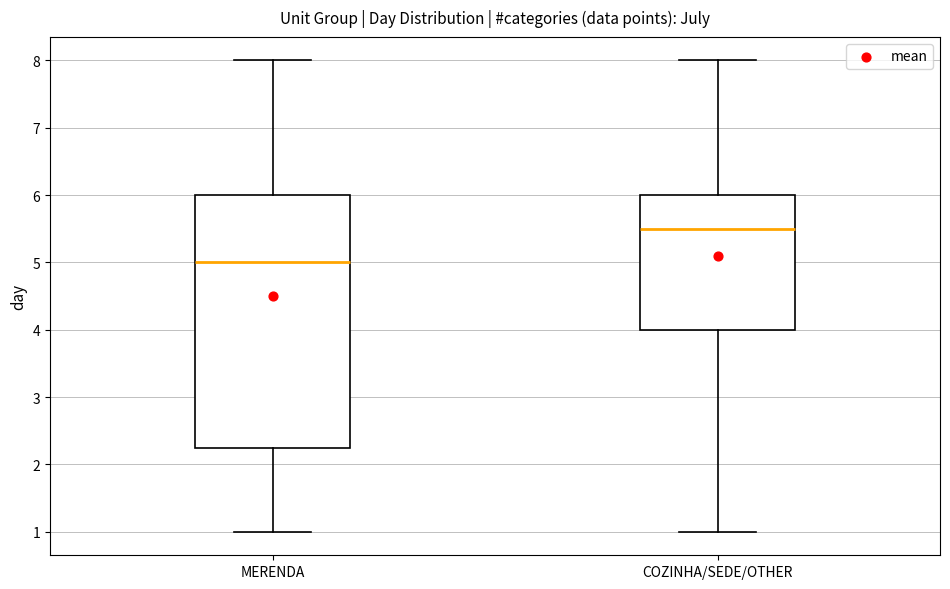

Reading left to right, read every box against the y-axis: the position of its median line, the range the box covers, and the ends of its whiskers. The values are not printed on the chart, so give them approximately, as read against the axis.

MERENDA: median 5.0, box 2.3 to 6.0, whiskers 1.0 to 8.0
COZINHA/SEDE/OTHER: median 5.5, box 4.0 to 6.0, whiskers 1.0 to 8.0